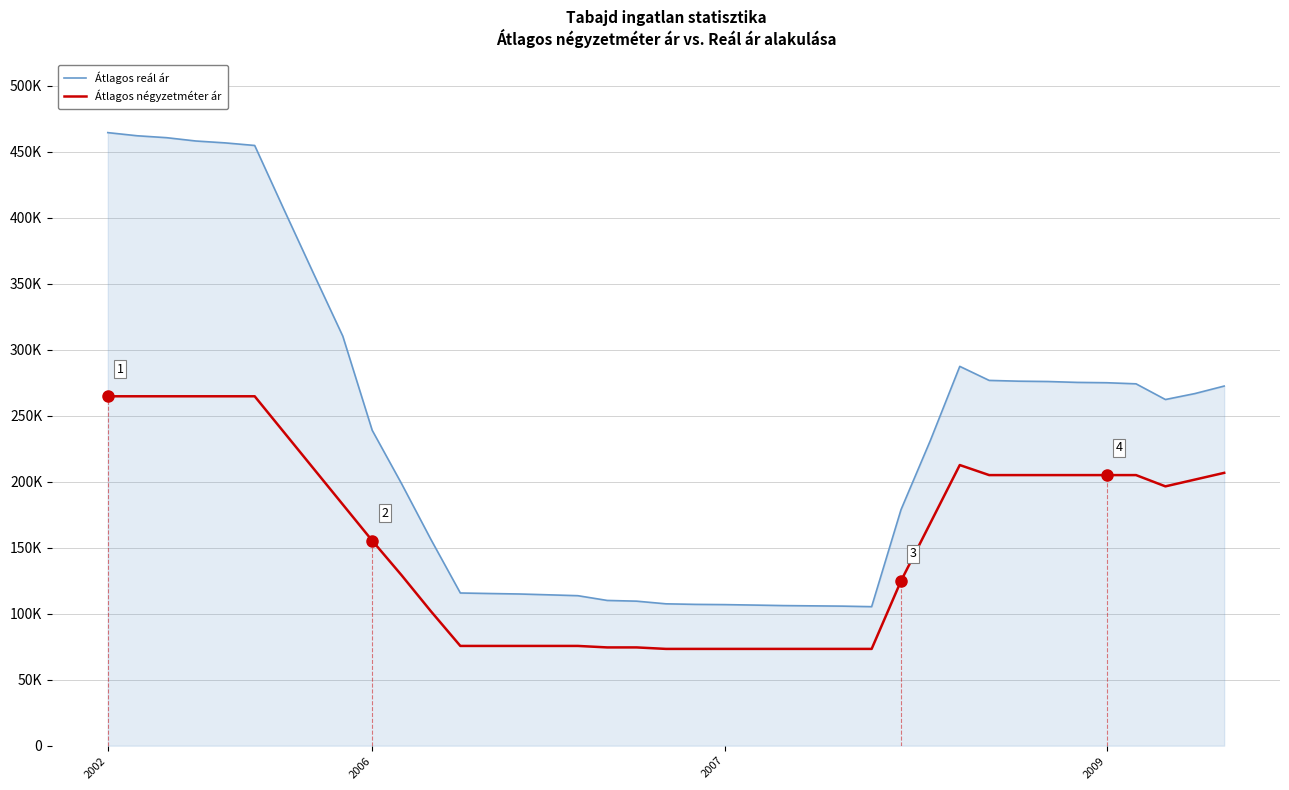

What are all the series names shown in the legend?

Átlagos reál ár, Átlagos négyzetméter ár